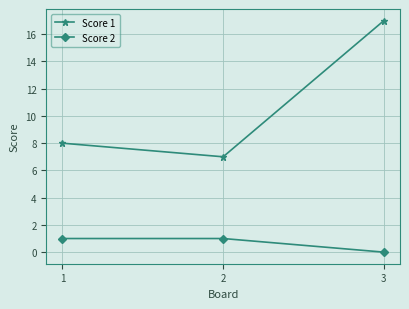

At how many categories does at least one series exceed 10?

1